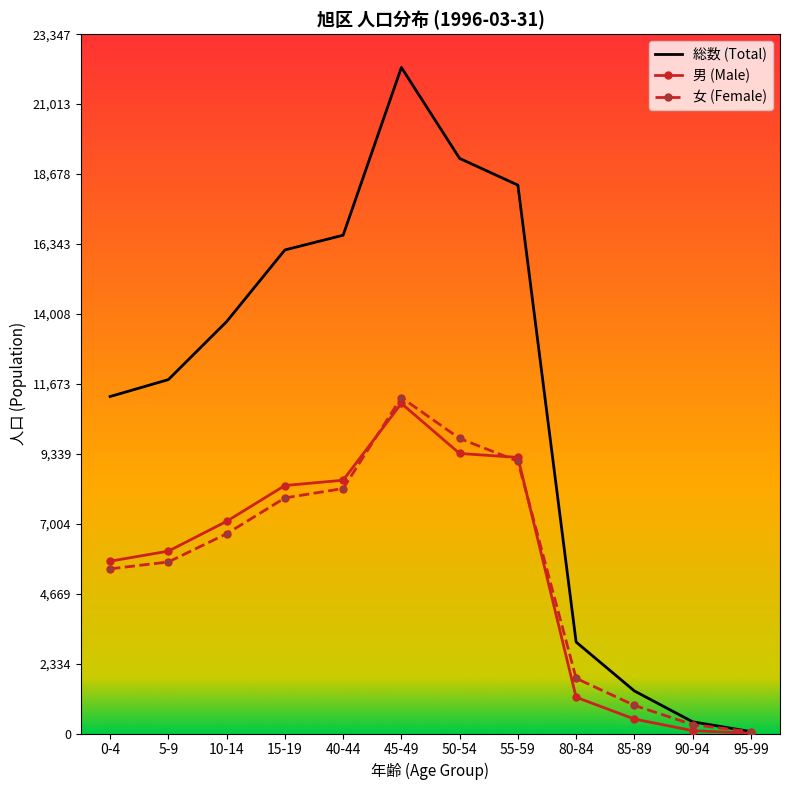

Which series has the largest total across all categories?

総数 (Total)